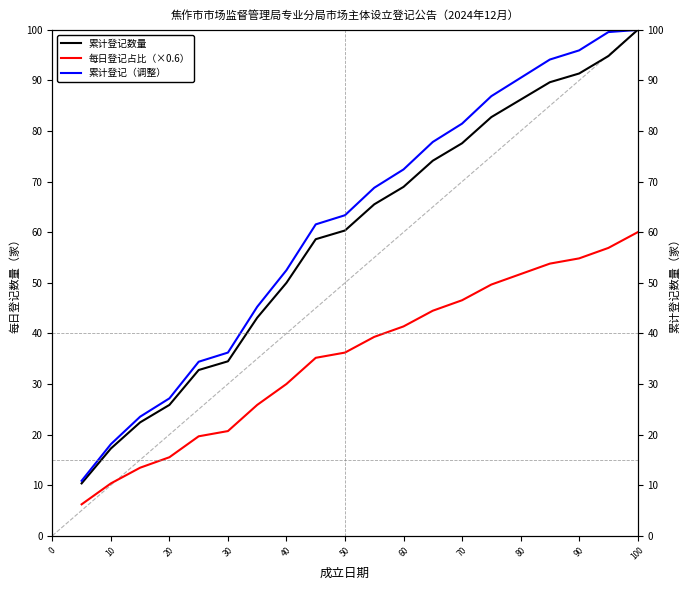

How many values in the 每日登记占比（×0.6） series are below 39?

10